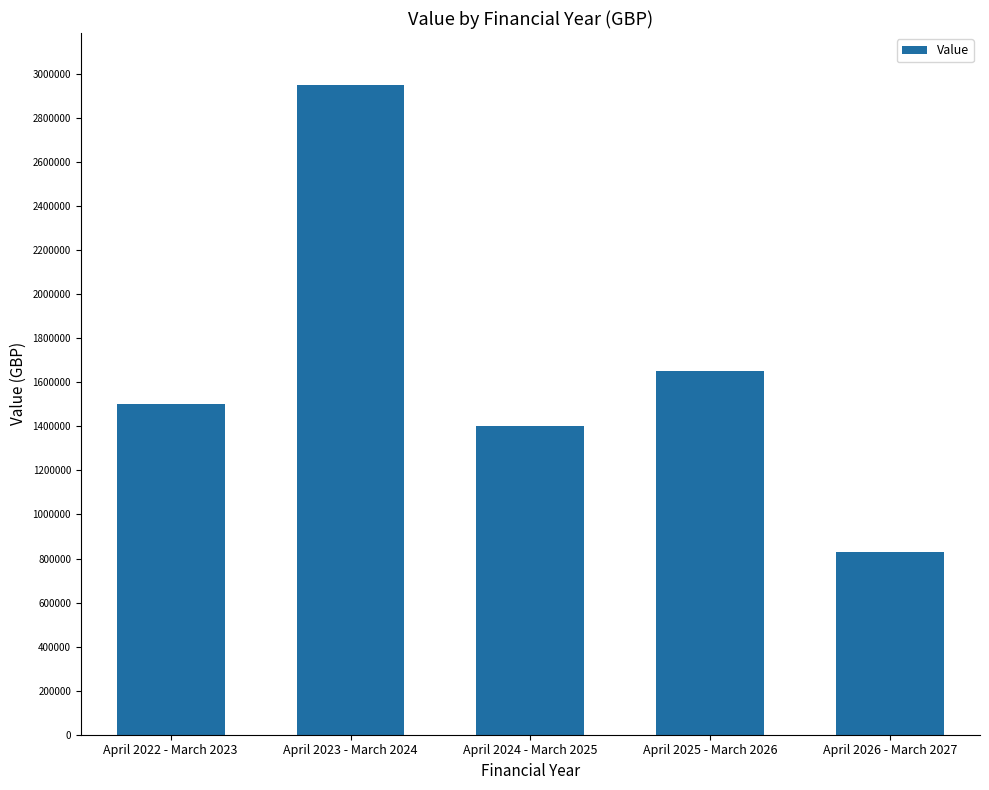

Rank the categories by value from highest to lowest.

April 2023 - March 2024, April 2025 - March 2026, April 2022 - March 2023, April 2024 - March 2025, April 2026 - March 2027